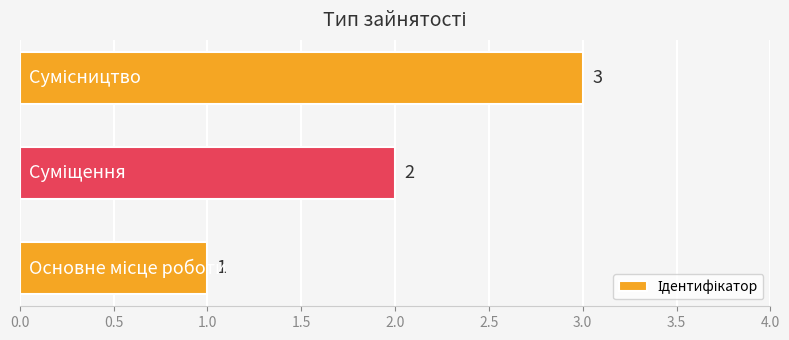

What is the maximum value shown in the chart?

3